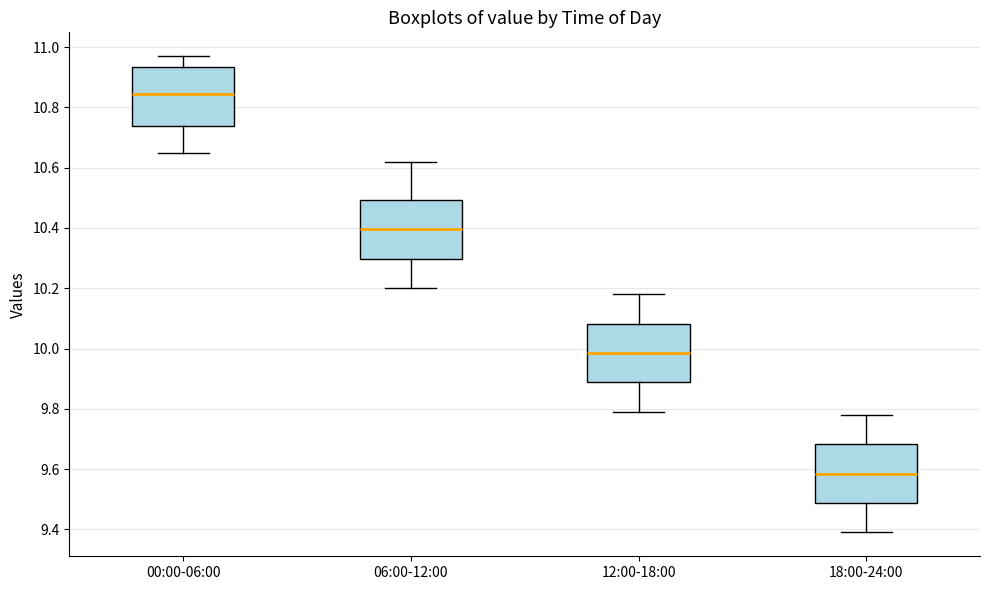

Where does the upper whisker of the box for 18:00-24:00 end on the y-axis? The values are not printed on the chart, so give them approximately, as read against the axis.

9.78